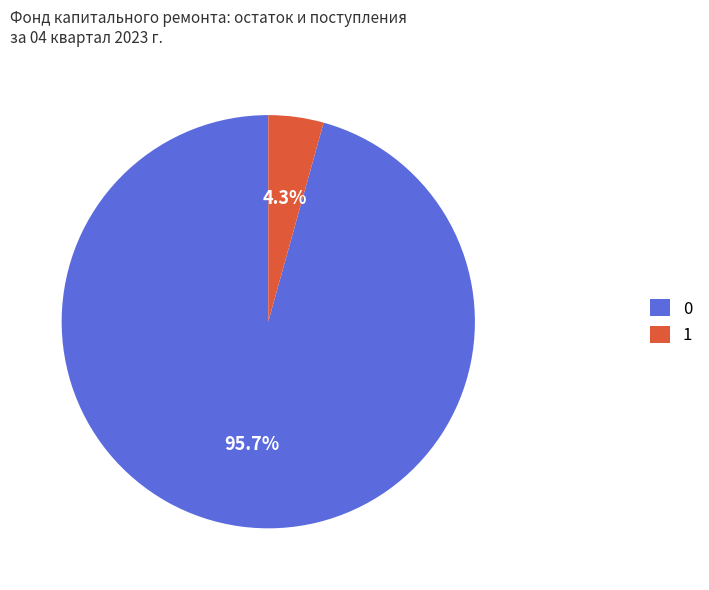

Which category has the biggest portion of the pie?

0